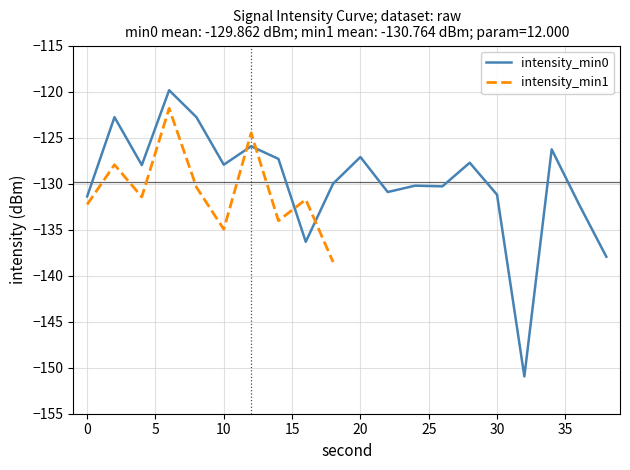

Which series has the largest range (max minus min)?

intensity_min0